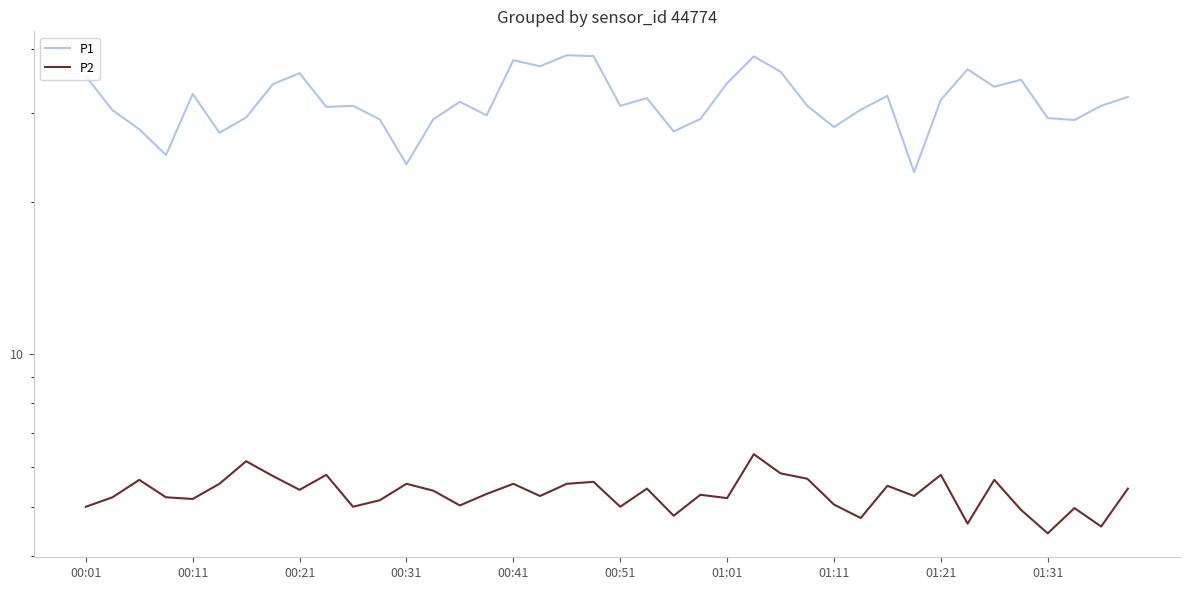

What is the value of the P2 point at the 9th from the left?

5.4